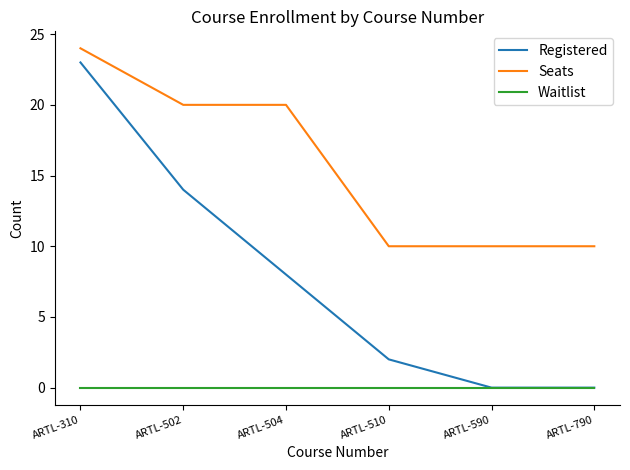

True or false: Registered has a value of 23 at ARTL-310.

True